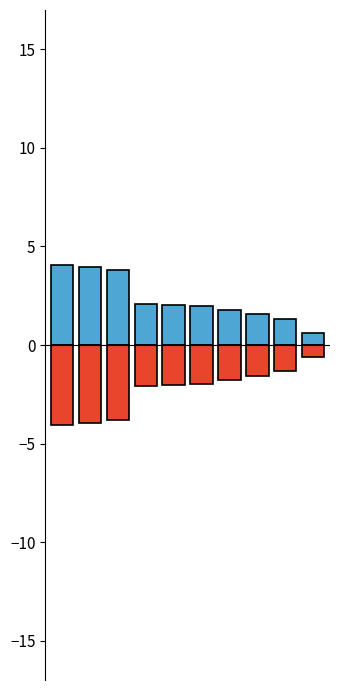

What are all the series names shown in the legend?

Positive, Negative